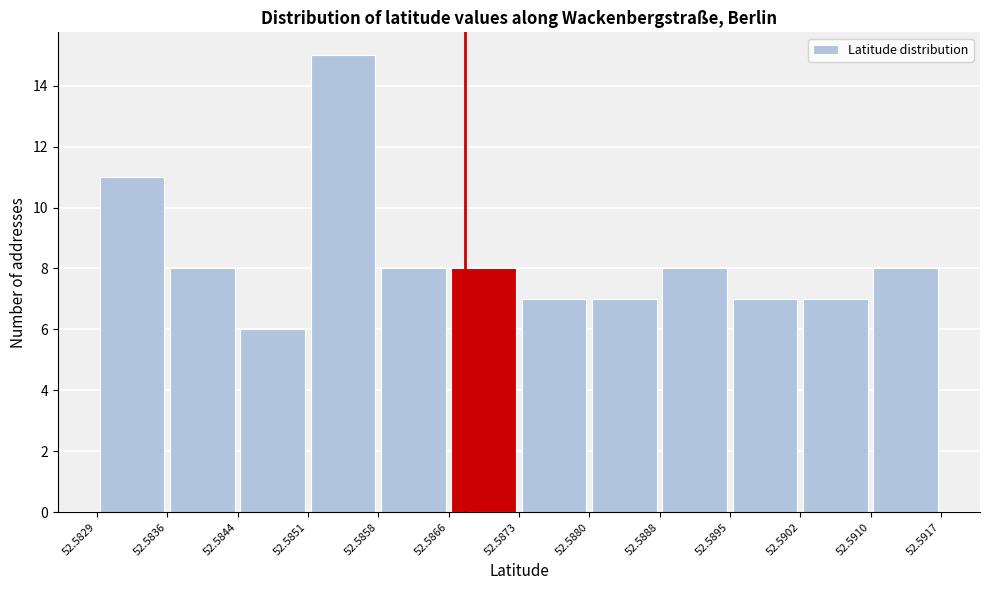

What is the height of the bar covering 52.5829 to 52.5836 on the x-axis? The values are not printed on the chart, so give them approximately, as read against the axis.

11